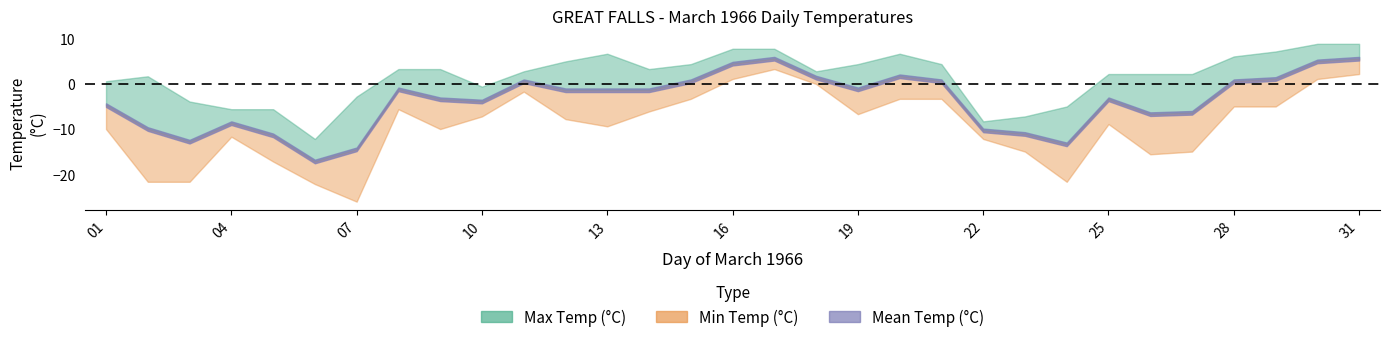

What is the value of the Min Temp (°C) point at the 6th from the left?

-22.2